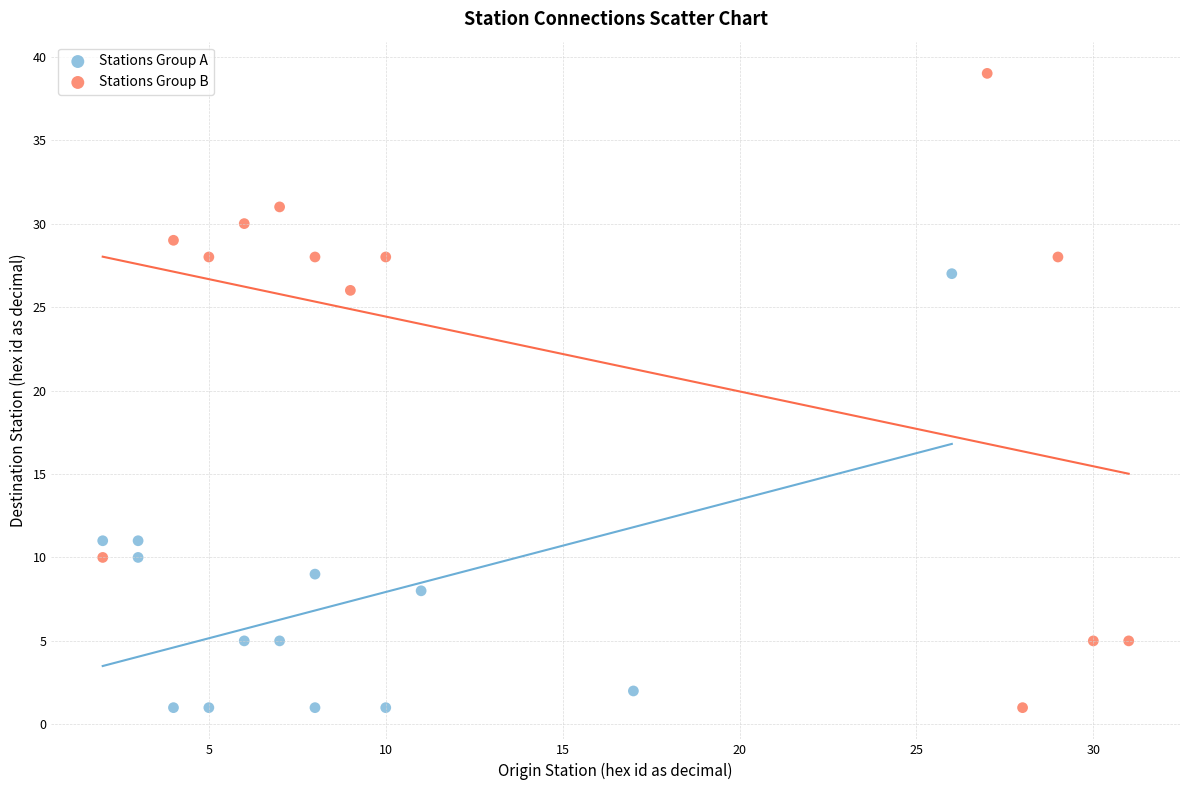

Which series contains the highest Y value?

Stations Group B